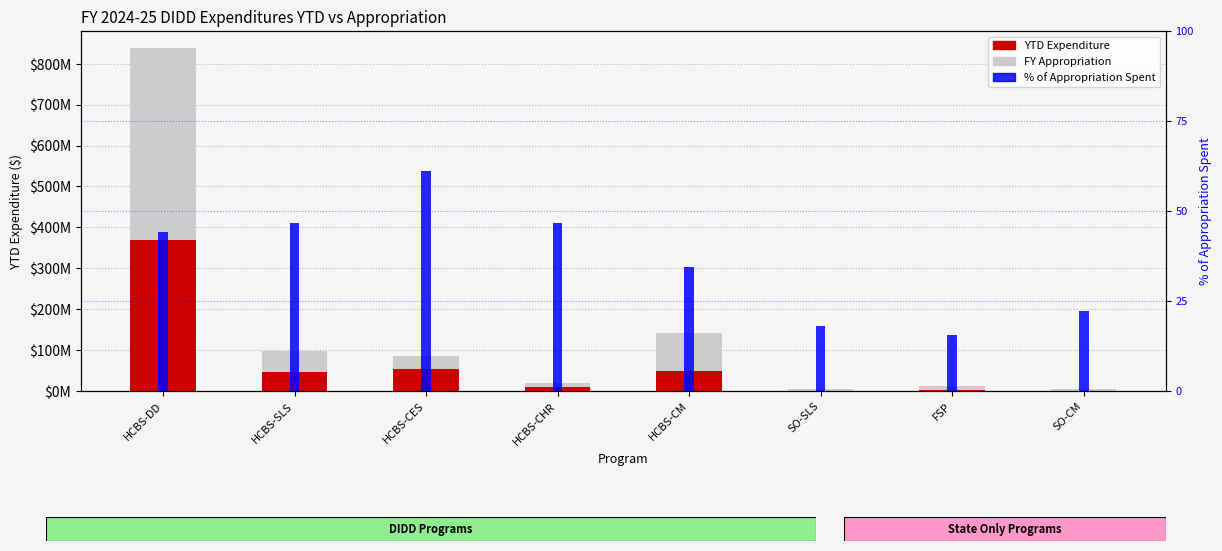

The value of % of Appropriation Spent at HCBS-SLS is 27.0. True or false?

False